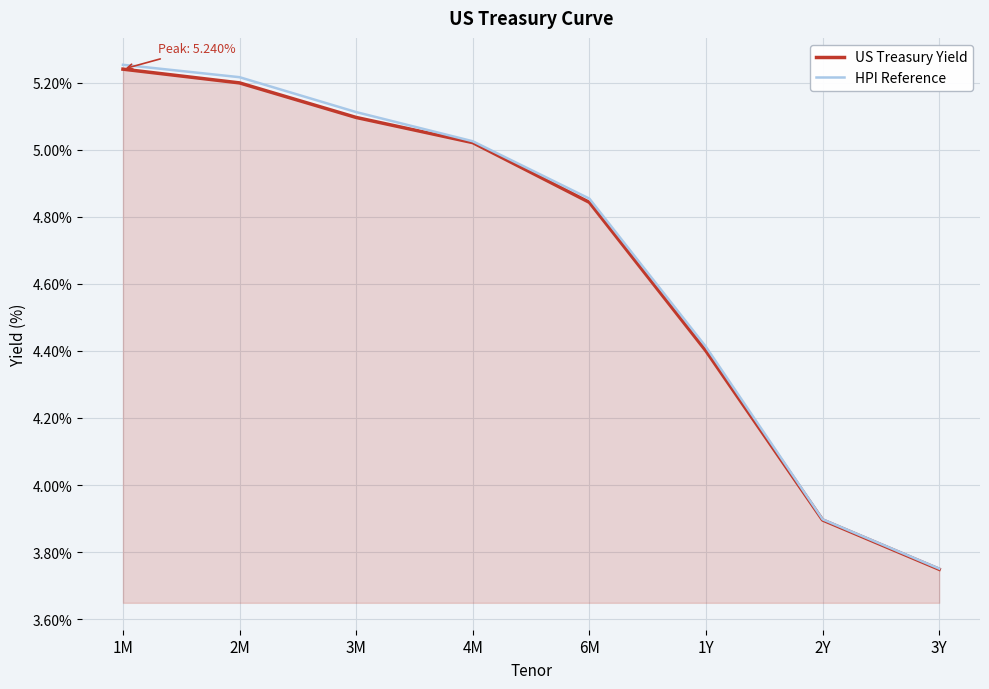

Rank the categories by US Treasury Yield value from highest to lowest.

1M, 2M, 3M, 4M, 6M, 1Y, 2Y, 3Y